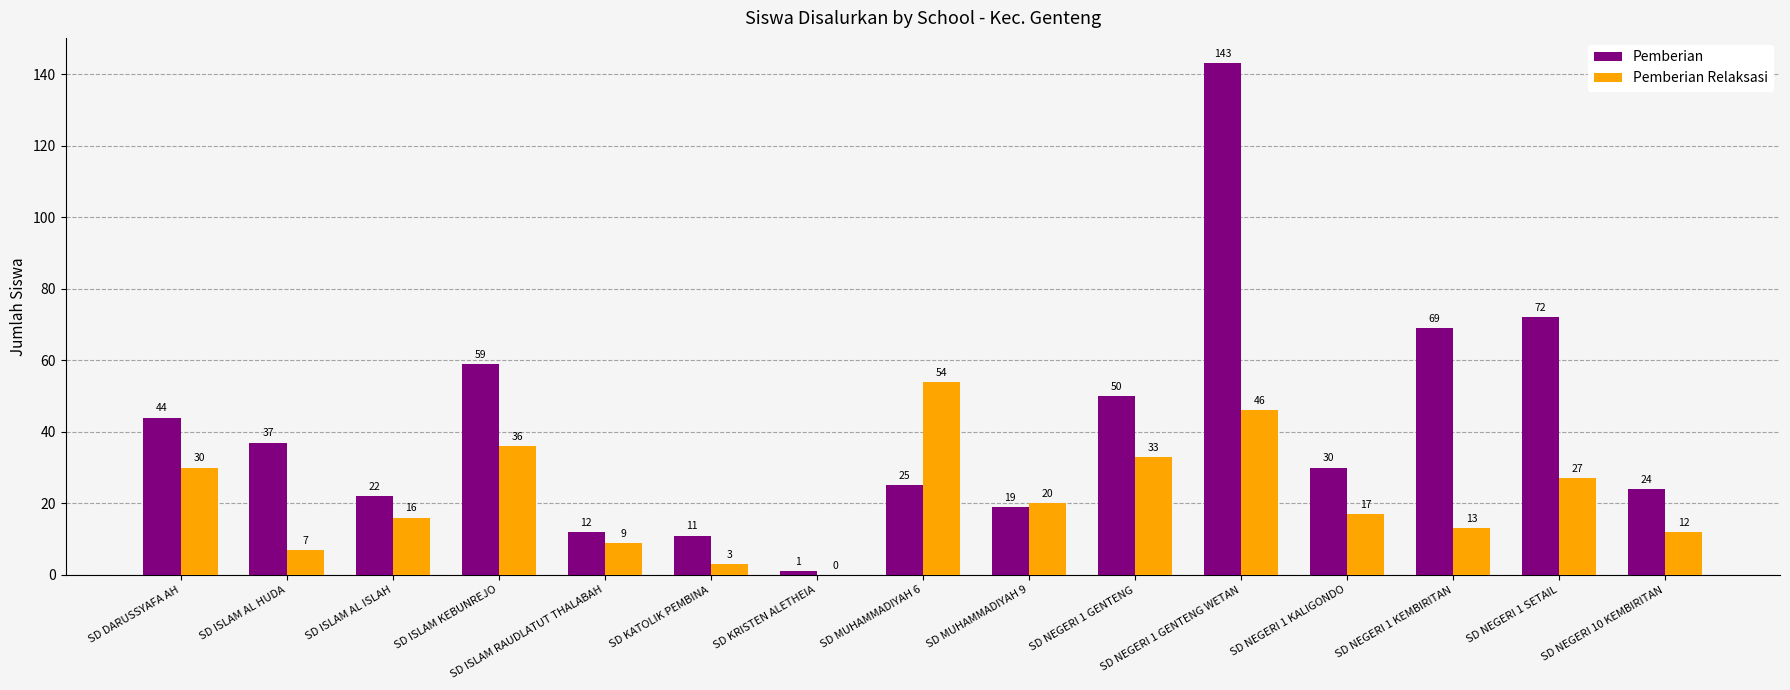

Is it true that Pemberian equals 25 at SD MUHAMMADIYAH 6?

True